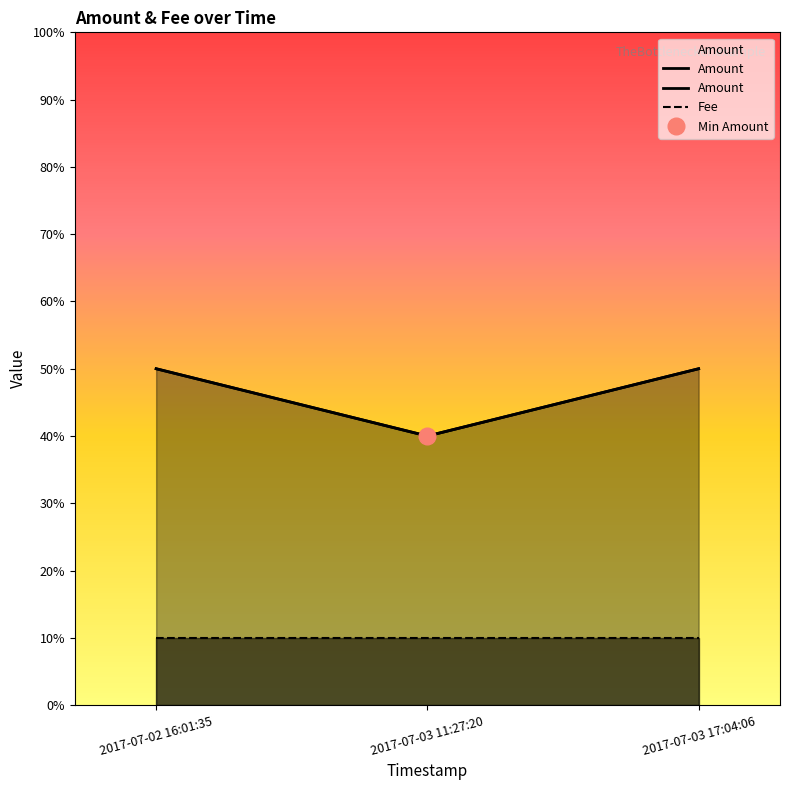

Where is the data nearest to the value 4?

2017-07-03 11:27:20